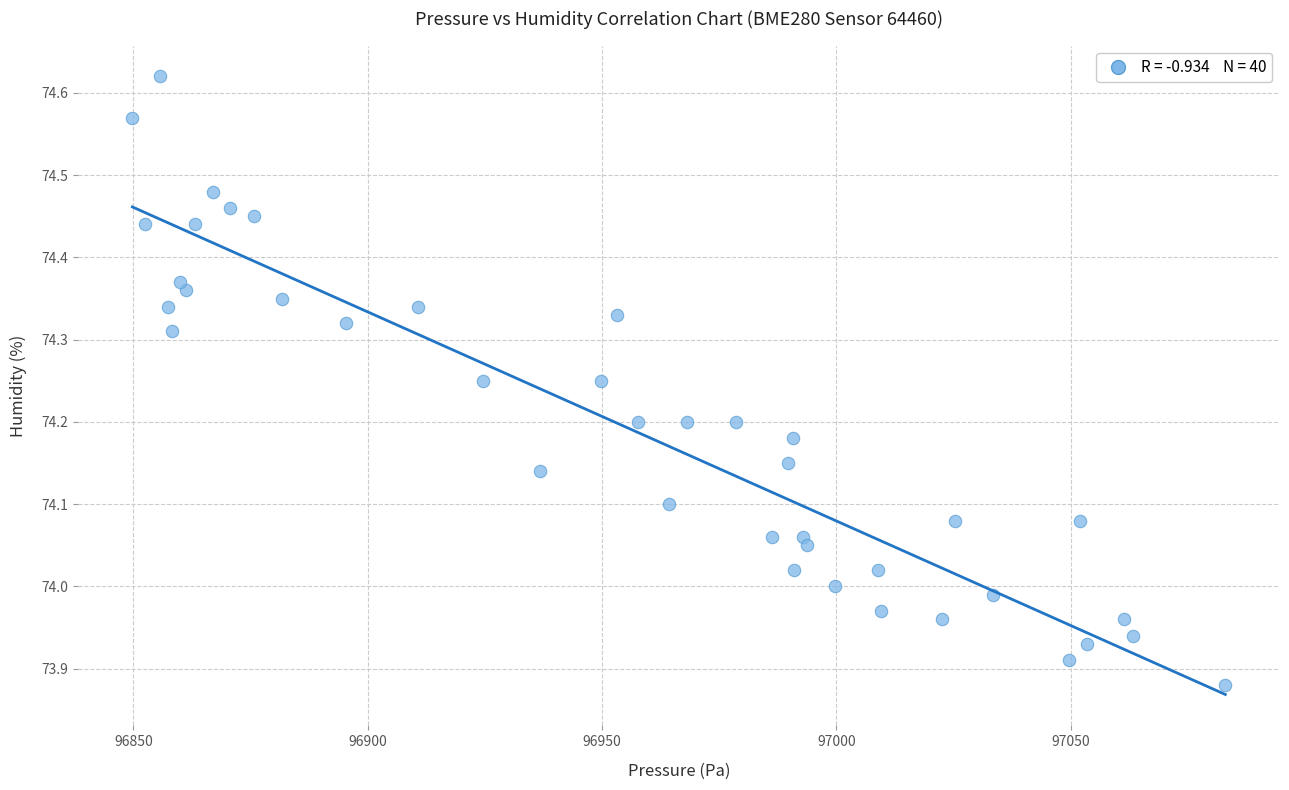

What is the range of Y values (max minus min)?

0.7